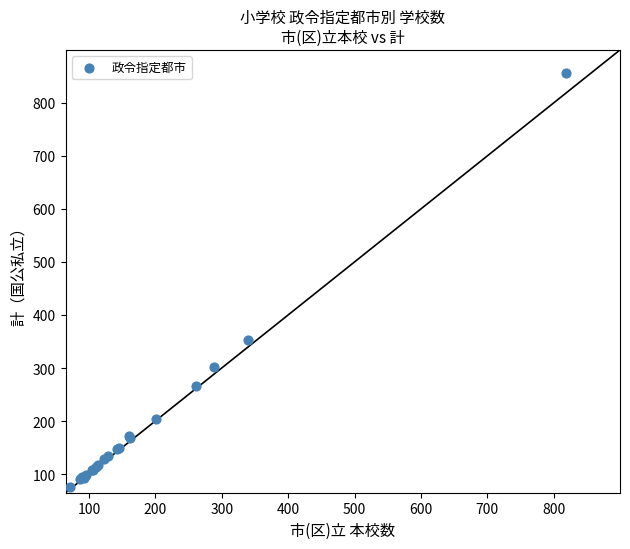

What Y value in the scatter plot is closest to 466?

352